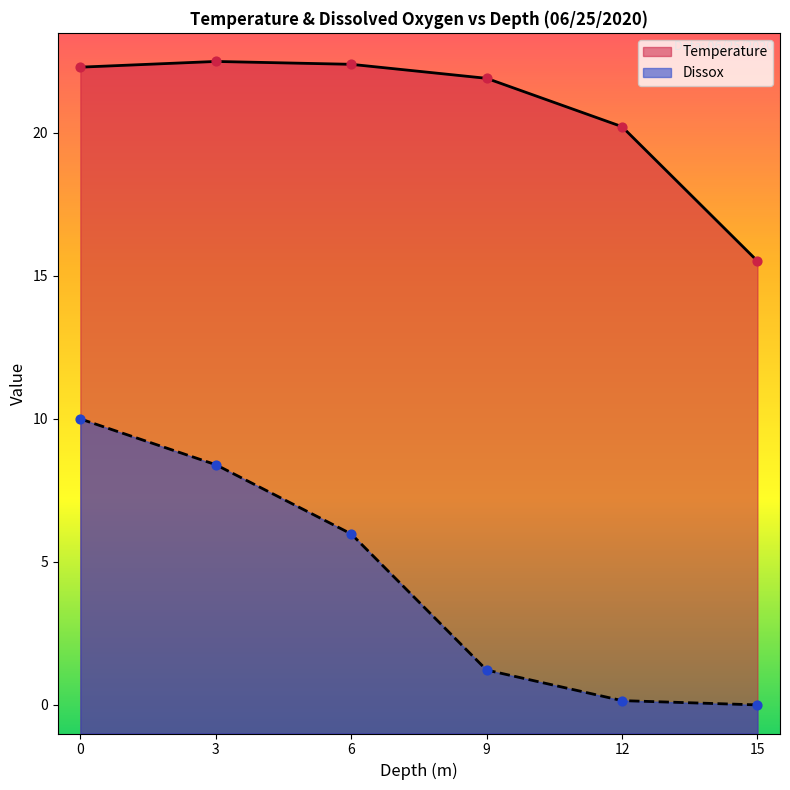

What is the total value across all series at 6?

28.4